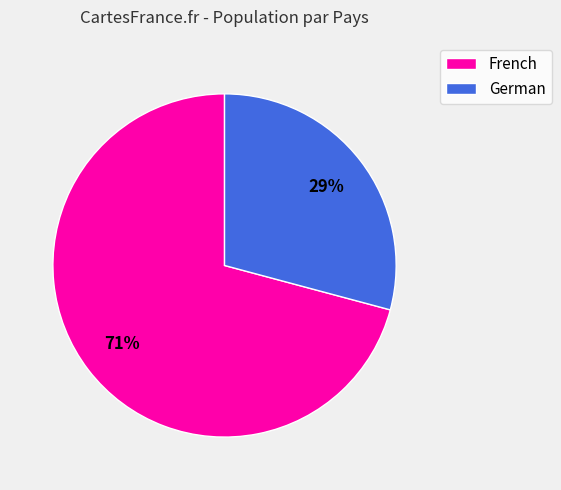

Which category has the smallest portion of the pie?

German